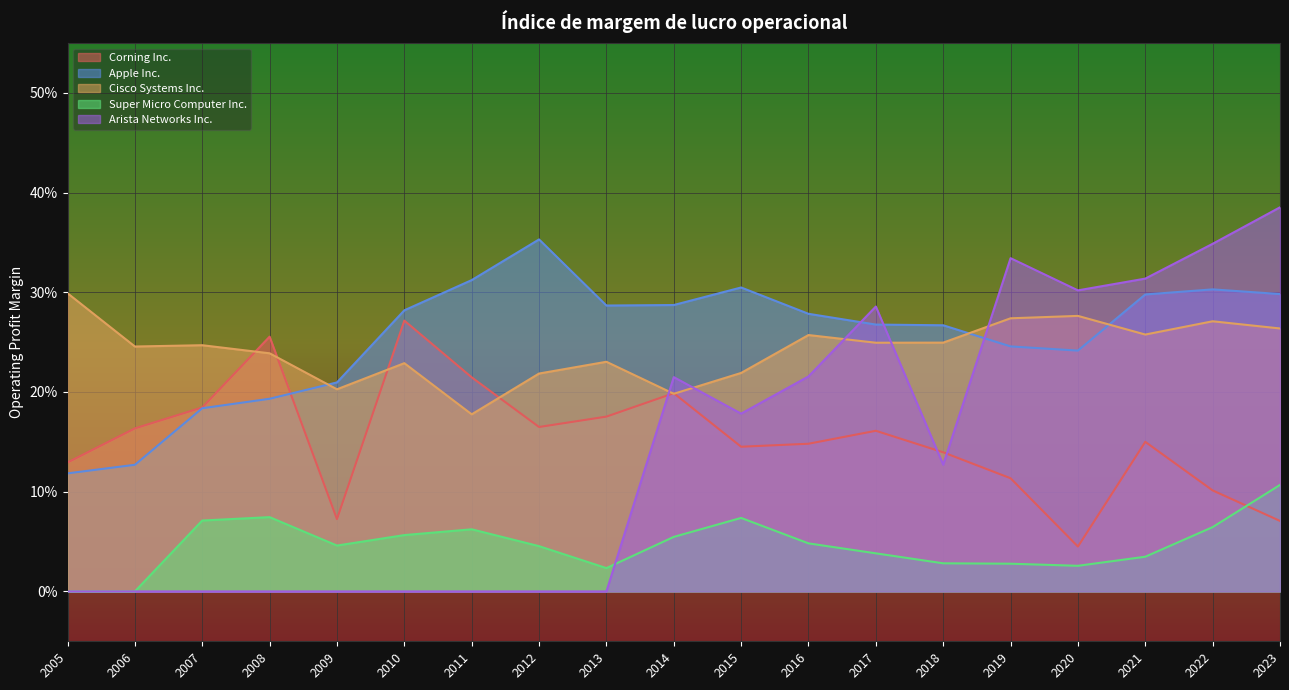

How many values in Arista Networks Inc. are above zero?

10